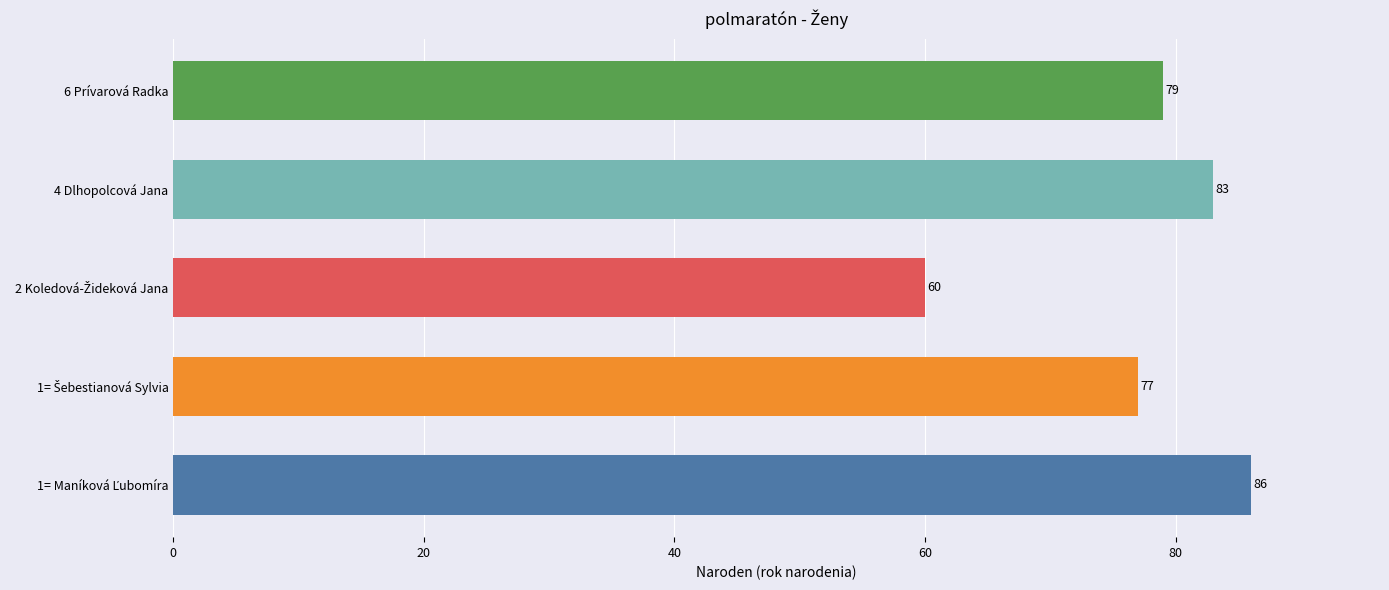

What is the difference between the maximum and minimum values?

26